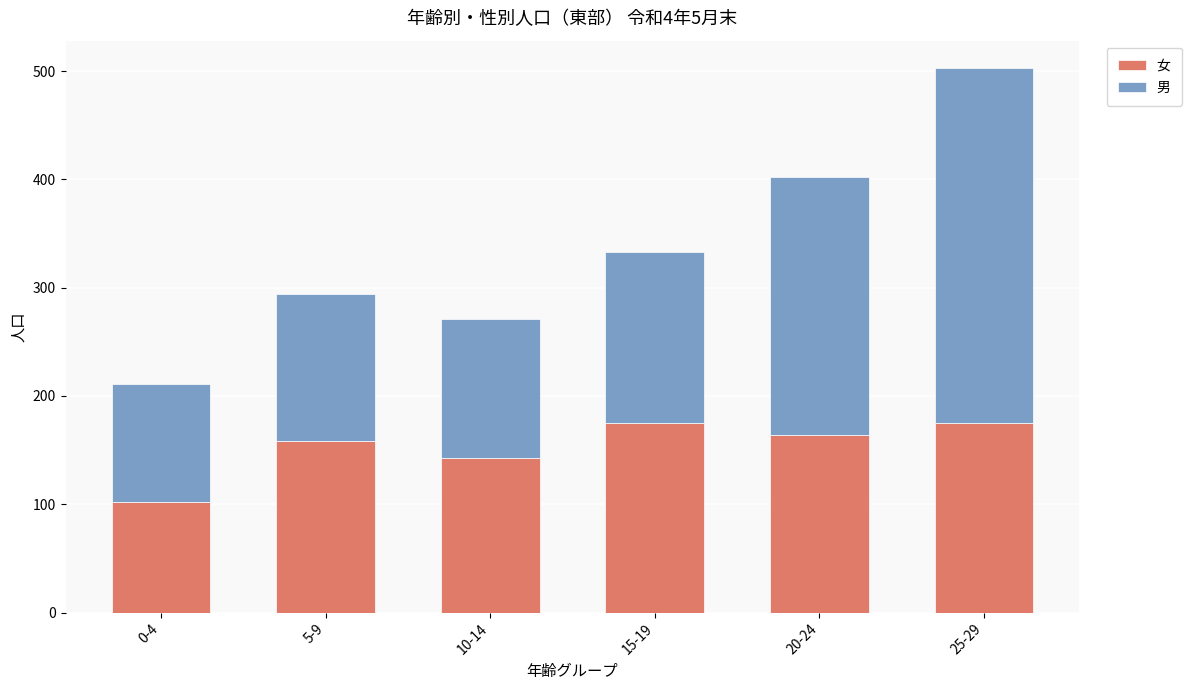

Read the 女 value at 25-29.

175